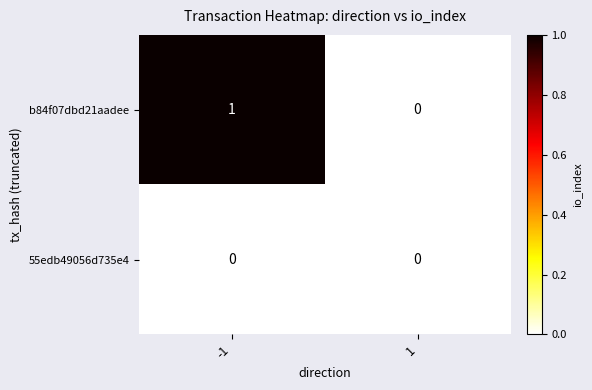

Is it true that b84f07dbd21aadee equals 1 at -1?

True